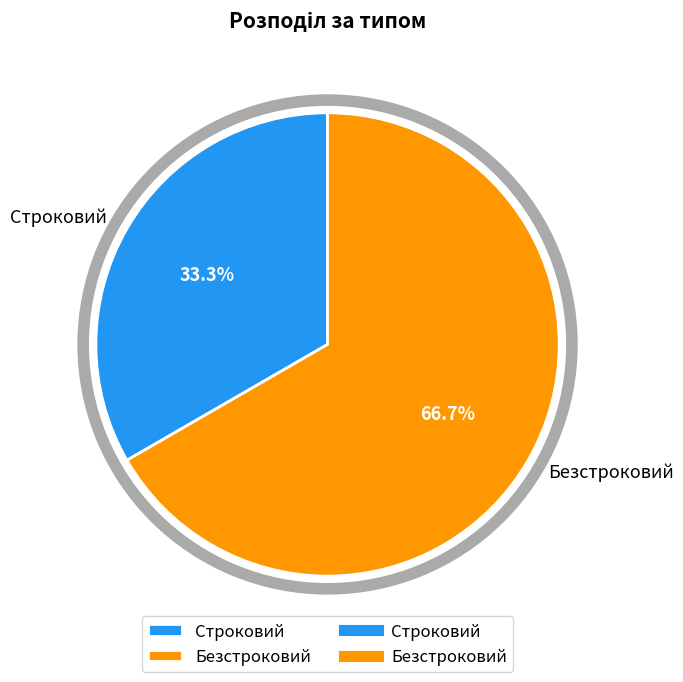

Which slice is the smallest?

Строковий